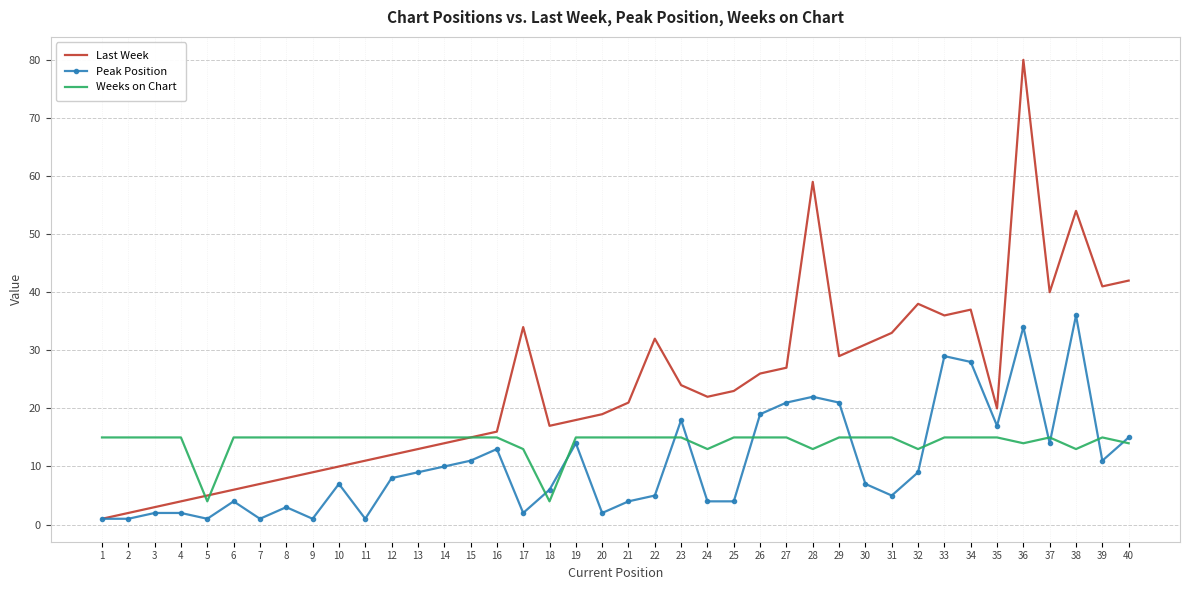

What is the smallest value displayed?

1